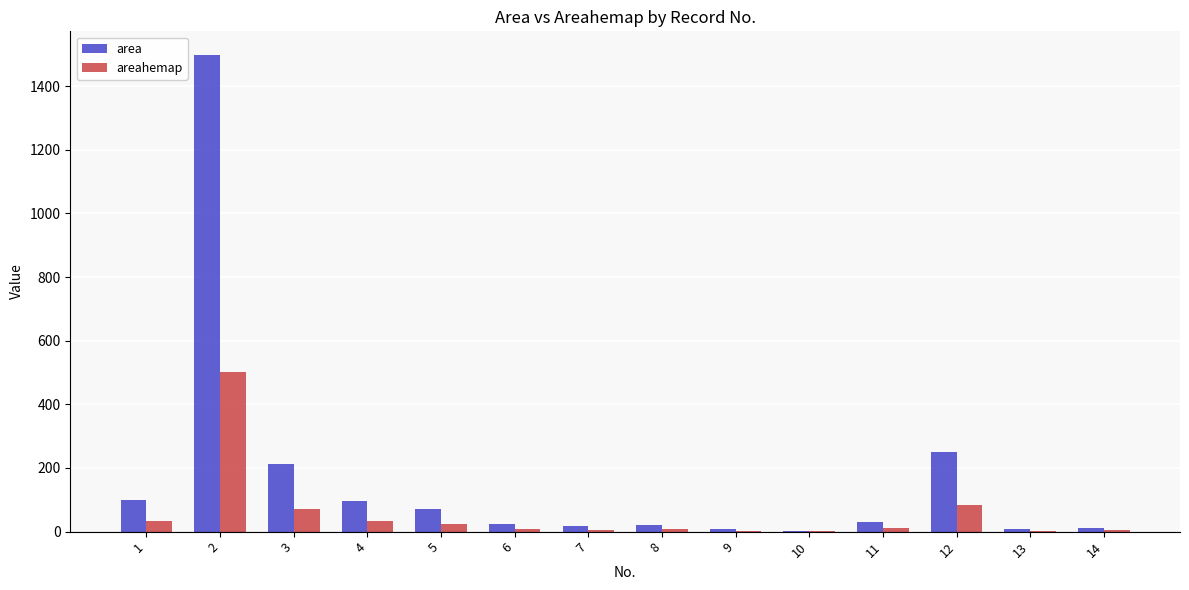

Is it true that area equals 17.0 at 7?

True